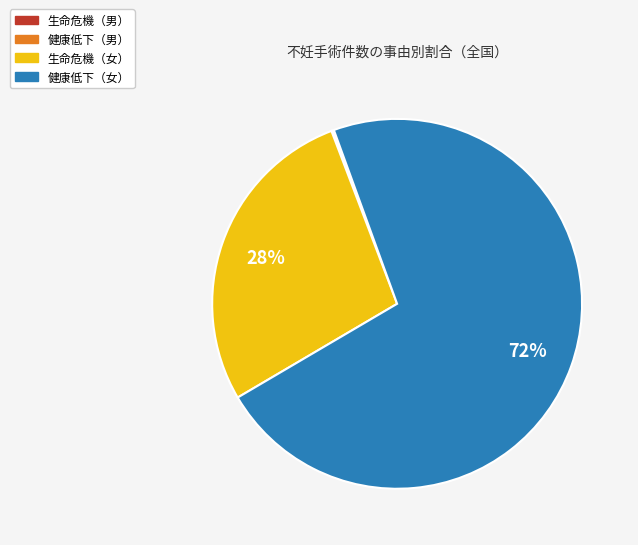

To the nearest percent, what is the average slice percentage?

25%